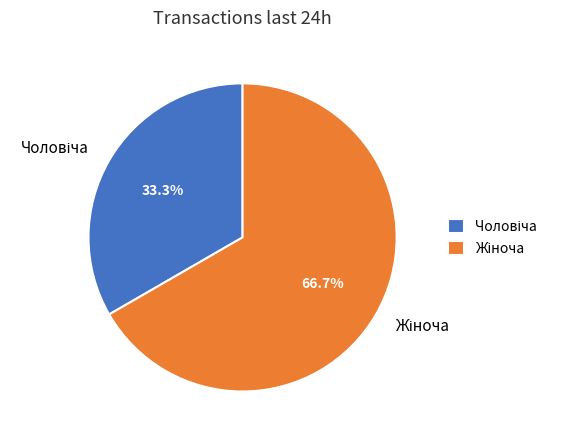

Is there a majority slice in this chart?

Yes